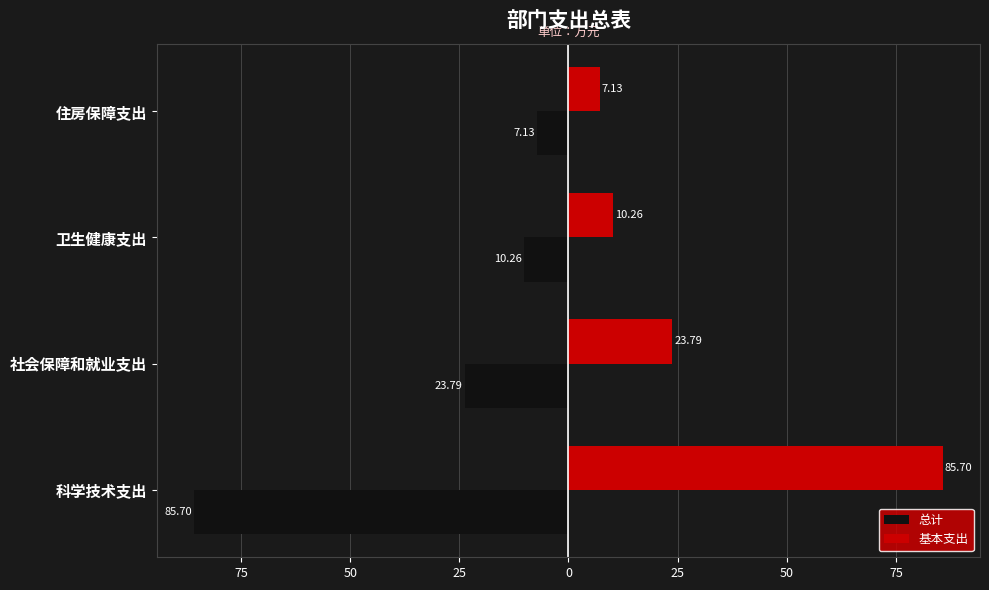

What are all the series names shown in the legend?

总计, 基本支出